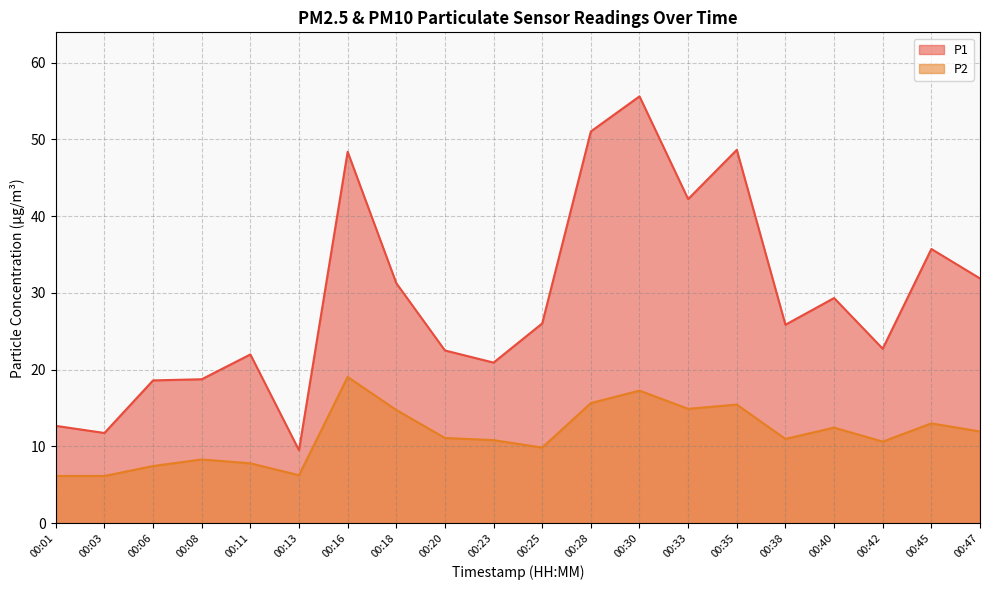

What are all the series names shown in the legend?

P1, P2